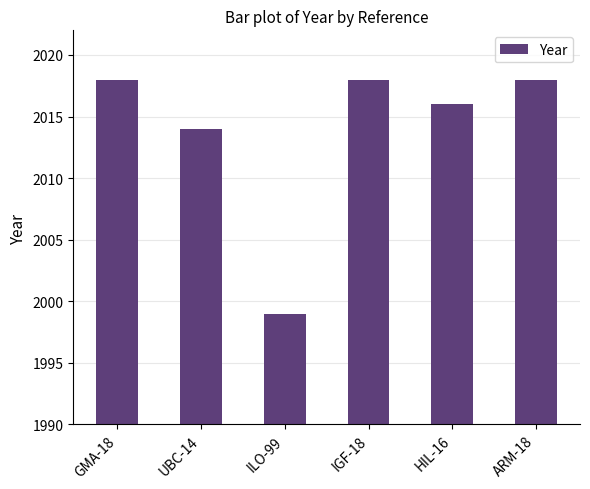

Where is the data nearest to the value 2008?

UBC-14